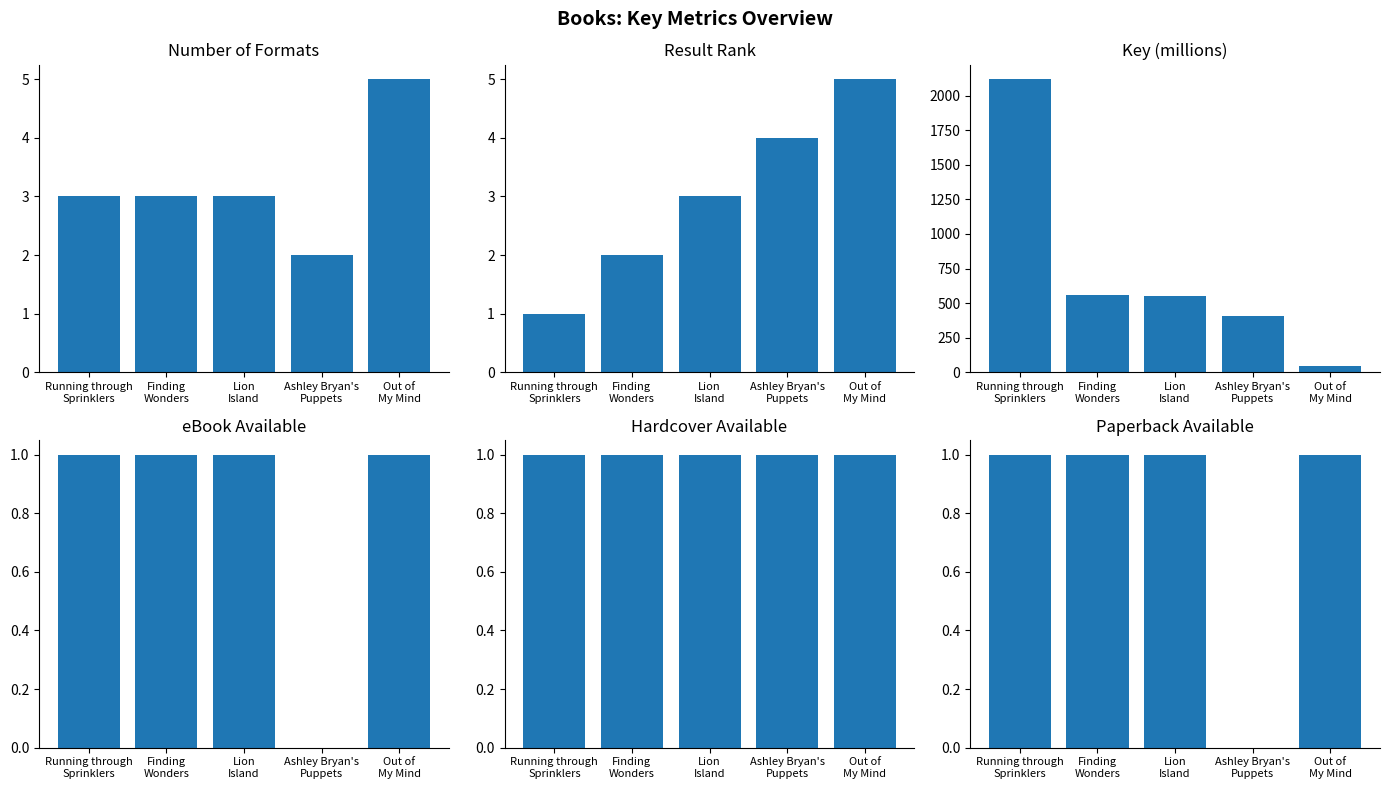

What is the difference between the maximum and minimum values in the Key (millions) series?

2070.2